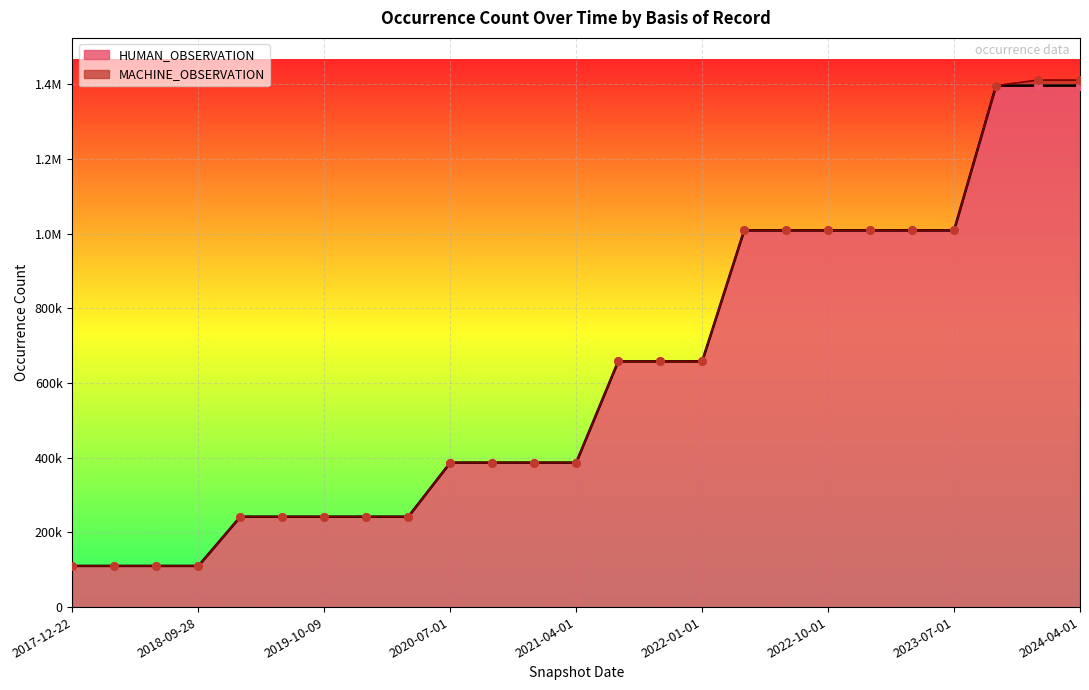

What is the change in value from 2020-01-01 to 2021-04-01?

+144917